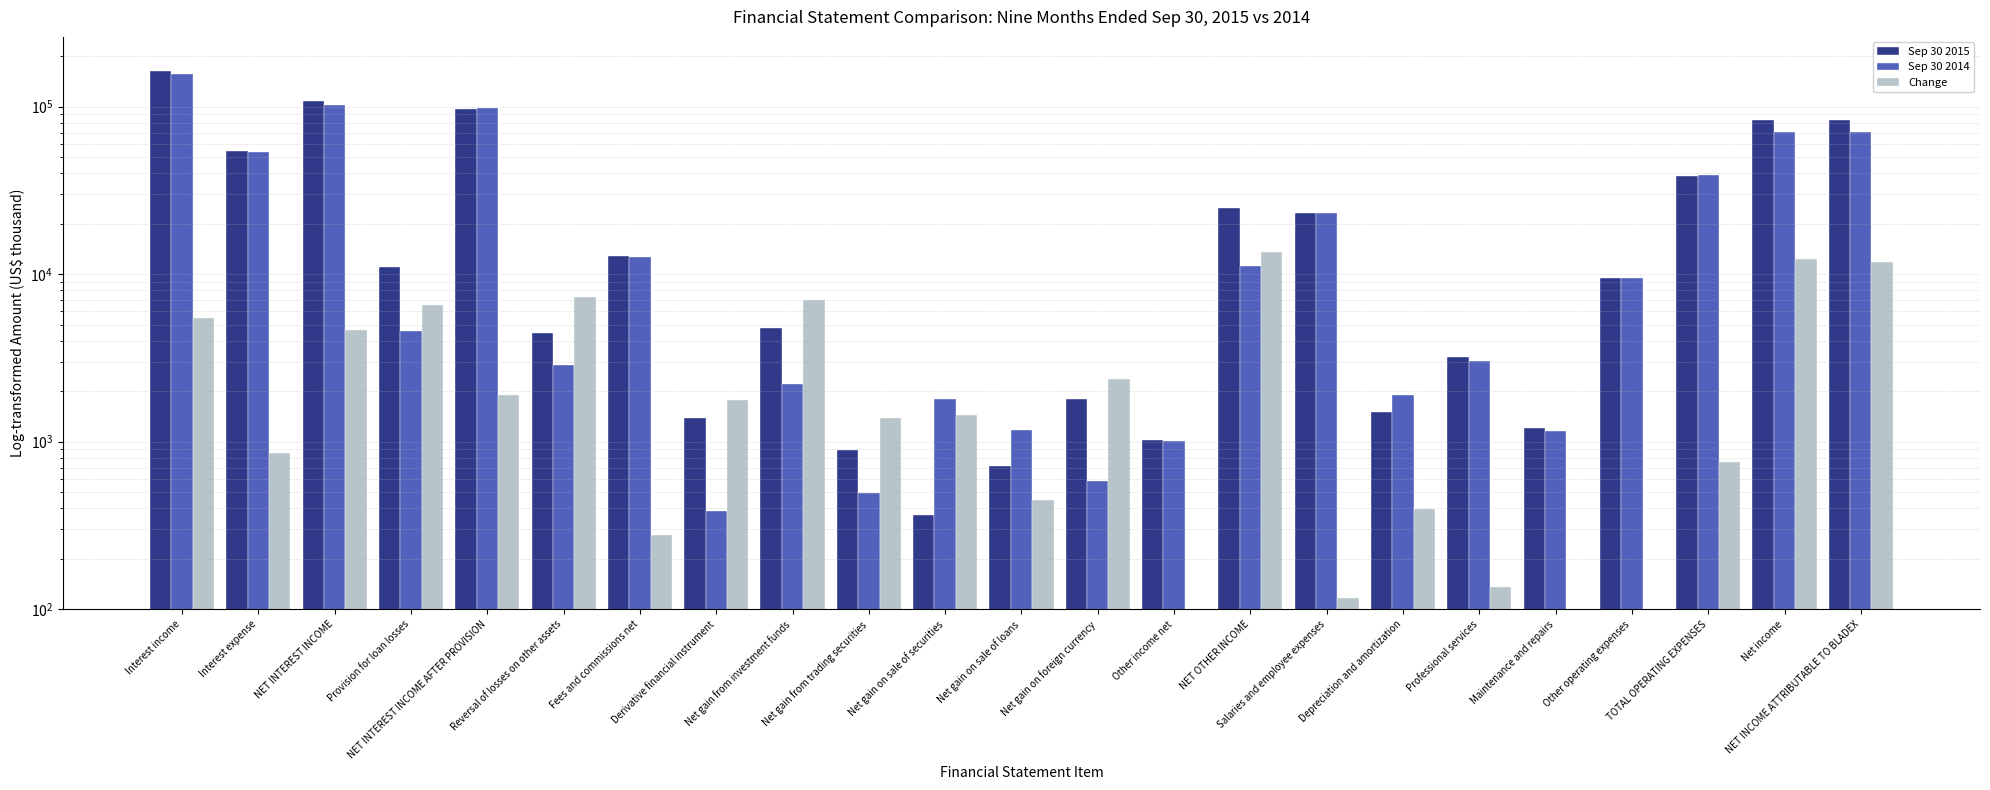

At how many categories does at least one series exceed 158835?

1